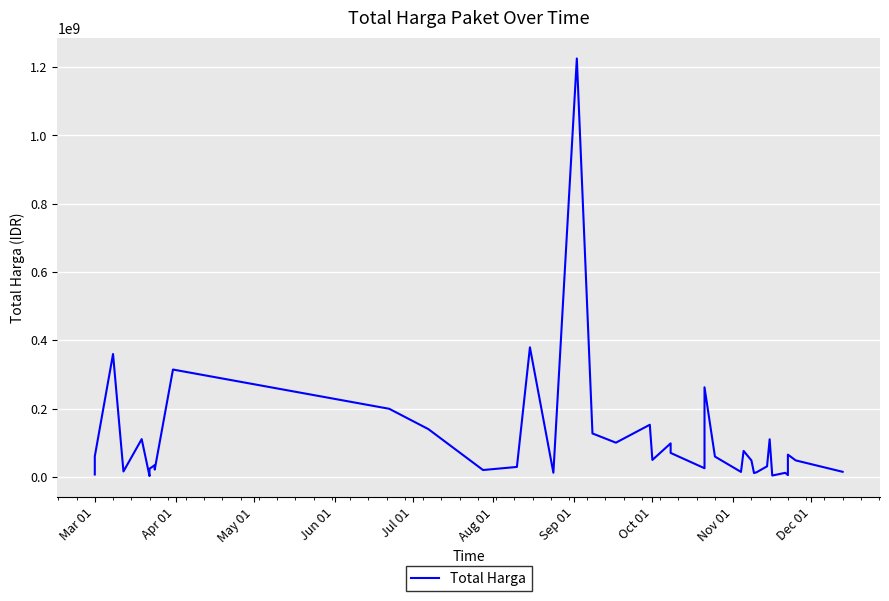

True or false: the data shows 5274398 at 34.

False